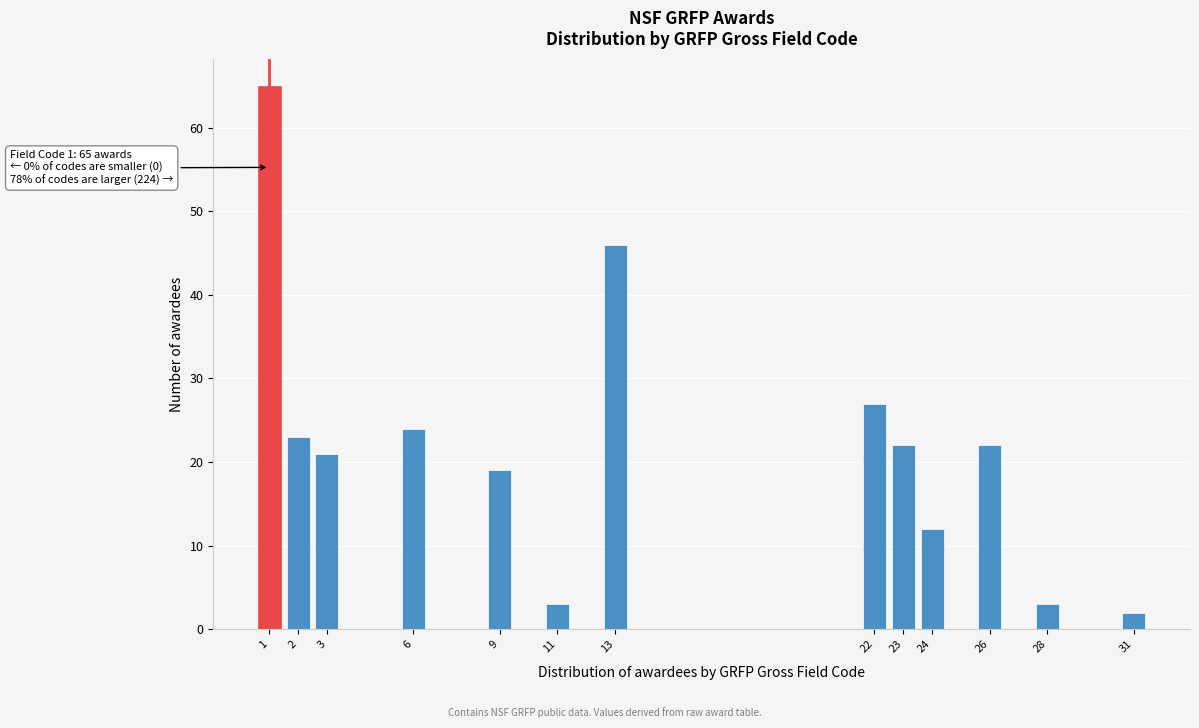

Reading right to left, list all the values displayed in this chart.

2	3	22	12	22	27	46	3	19	24	21	23	65